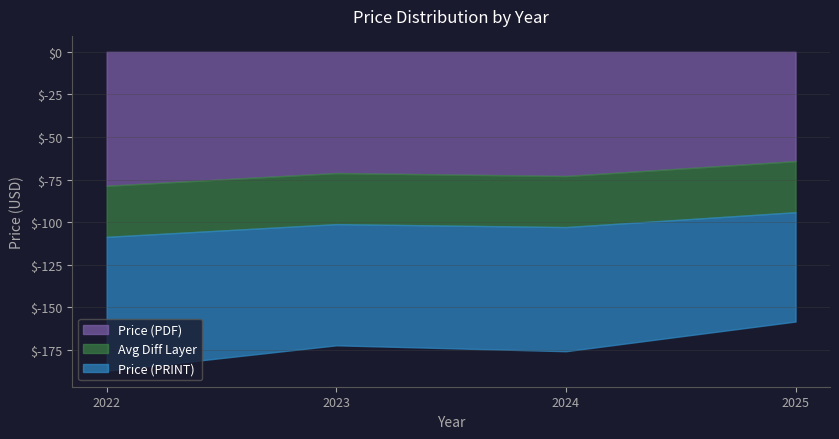

True or false: Price (PDF) and Price (PRINT) cross at least once.

False